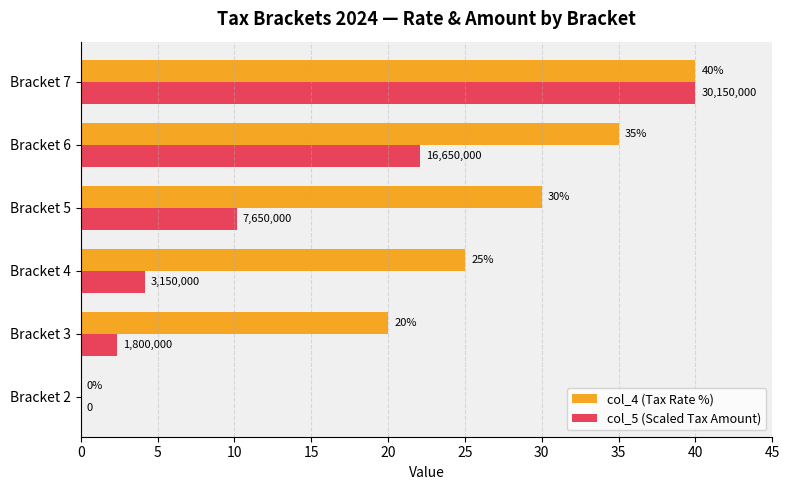

Is the value of col_5 (Scaled Tax Amount) at Bracket 4 greater than the value of col_4 (Tax Rate %) at Bracket 5?

No